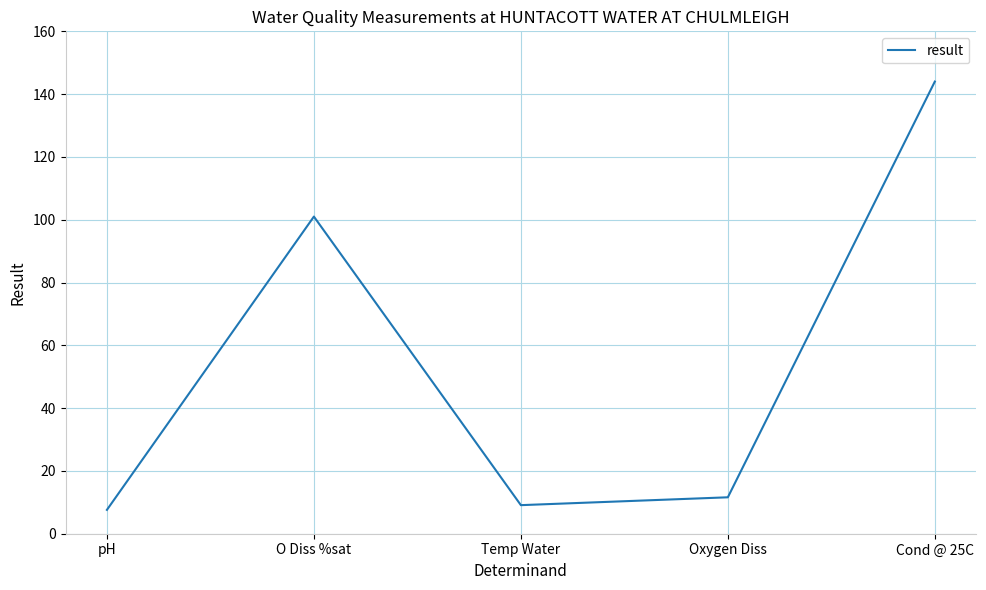

What is the minimum value shown in the chart?

7.6